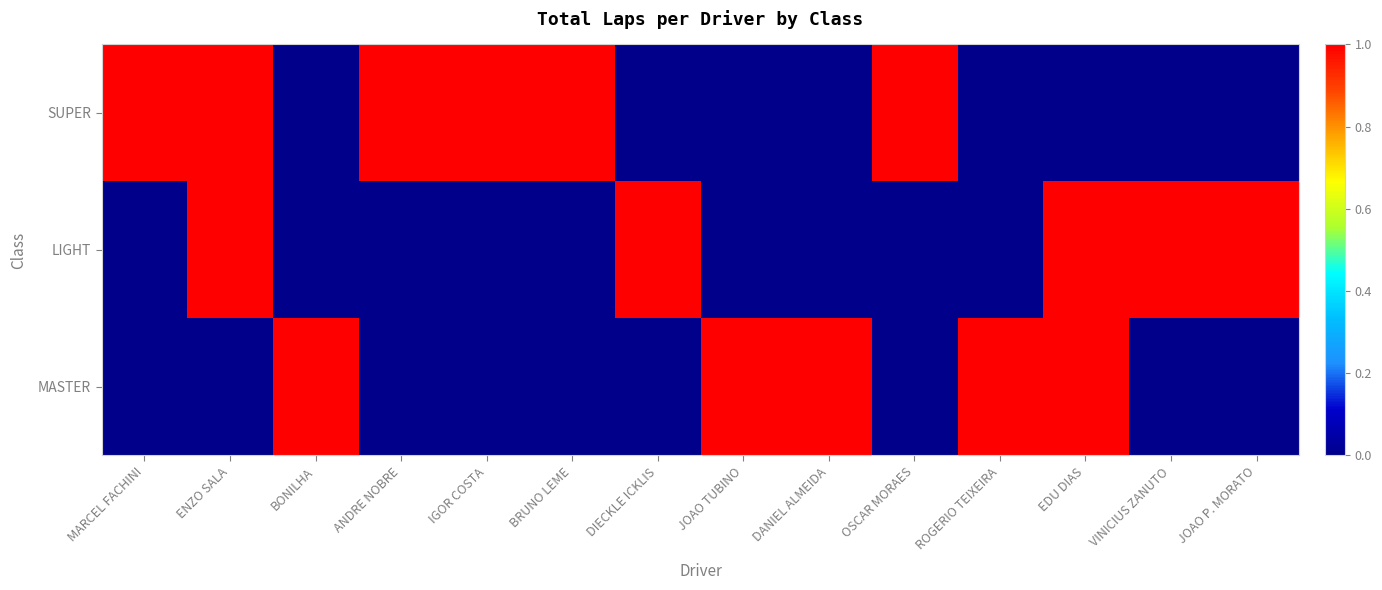

What is the difference between the maximum and minimum values in the SUPER series?

1